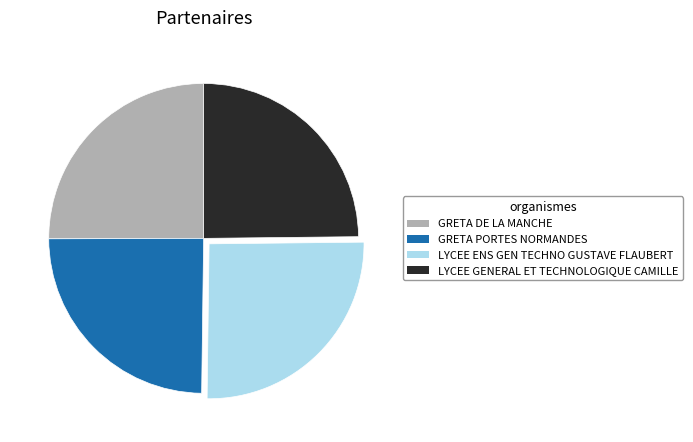

Is there a majority slice in this chart?

No